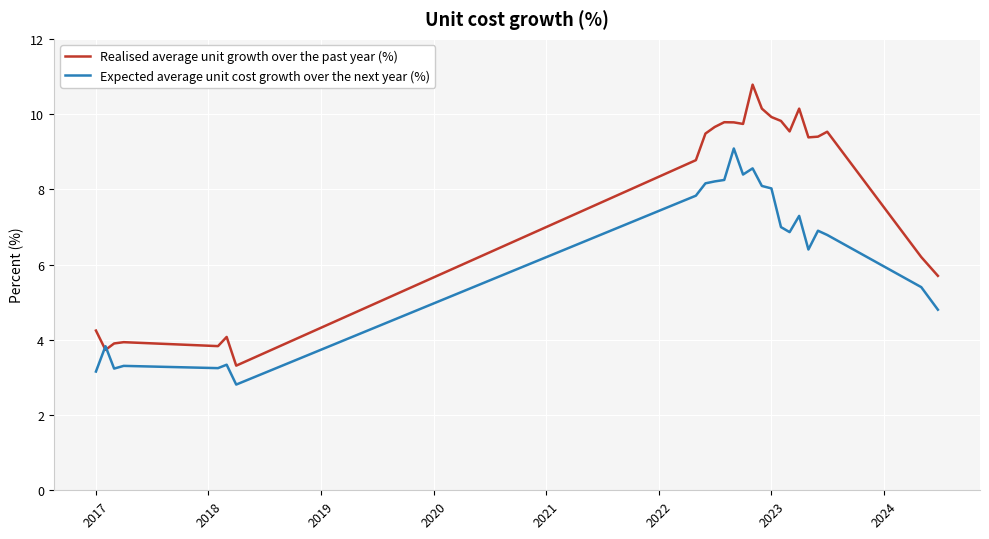

What is the difference between the second highest and minimum values in the Realised average unit growth over the past year (%) series?

6.8